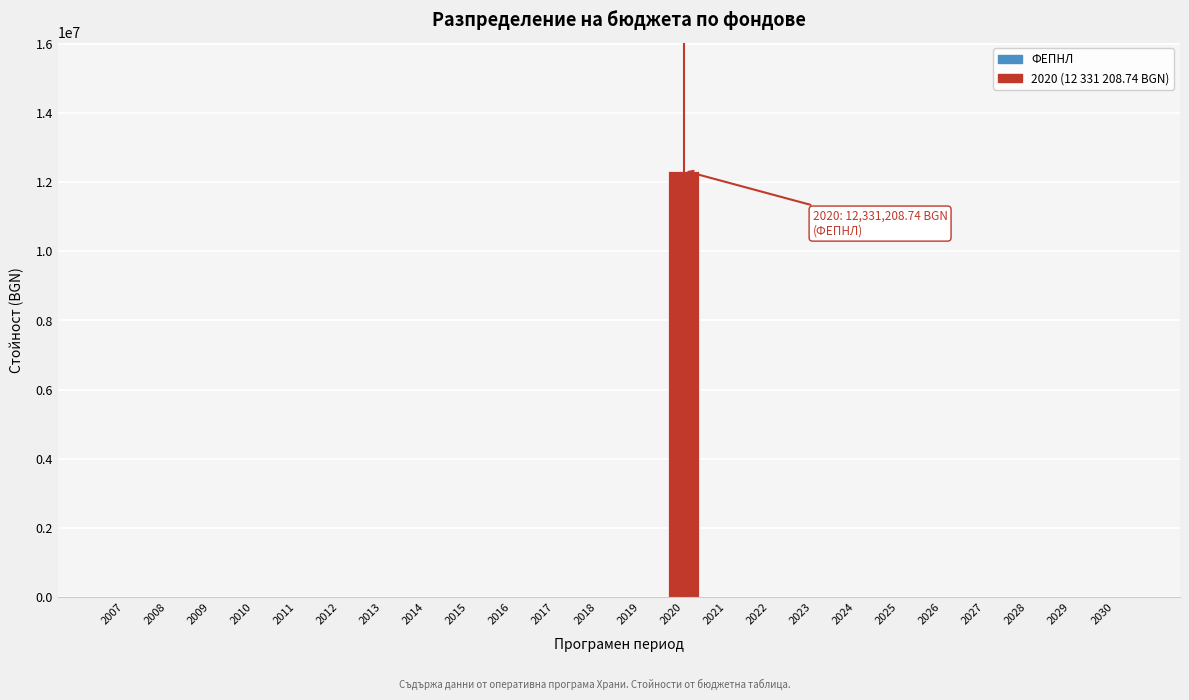

Reading left to right, what are all the values shown in this chart?

2007=0.0	2008=0.0	2009=0.0	2010=0.0	2011=0.0	2012=0.0	2013=0.0	2014=0.0	2015=0.0	2016=0.0	2017=0.0	2018=0.0	2019=0.0	2020=12331208.7	2021=0.0	2022=0.0	2023=0.0	2024=0.0	2025=0.0	2026=0.0	2027=0.0	2028=0.0	2029=0.0	2030=0.0